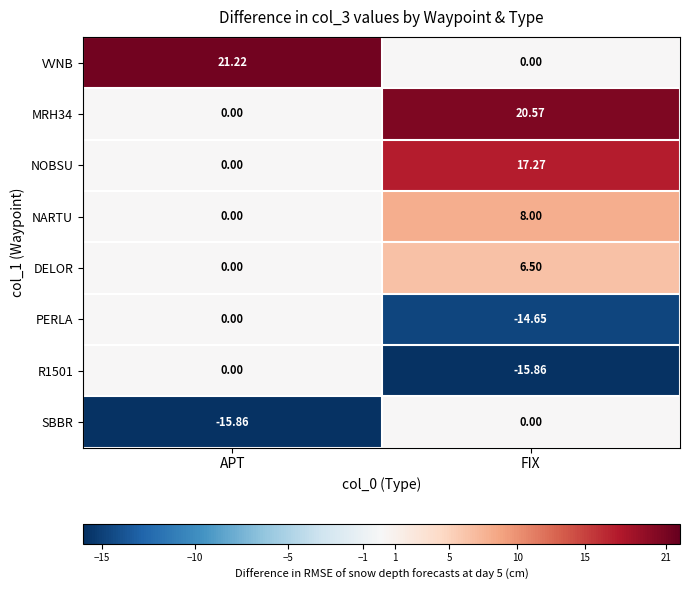

Rank the categories by NOBSU value from lowest to highest.

APT, FIX